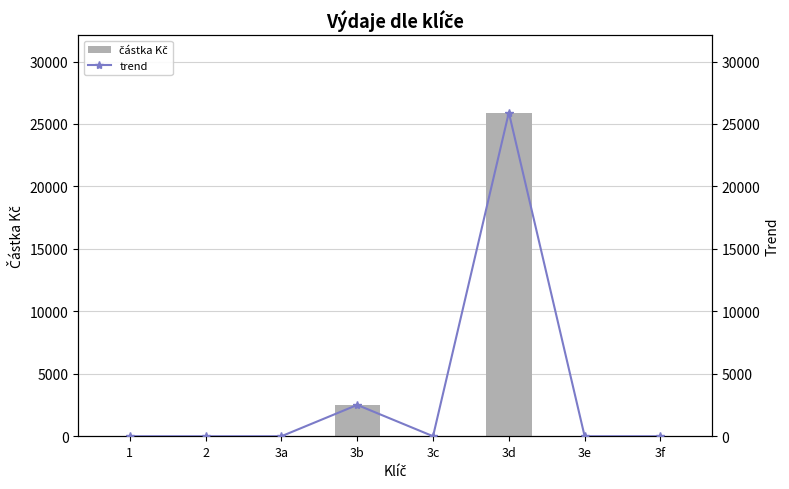

Reading right to left, list all the values displayed in this chart.

částka Kč: 0.0	0.0	25916.3	0.0	2505.0	0.0	0.0	0.0
trend: 0.0	0.0	25916.3	0.0	2505.0	0.0	0.0	0.0